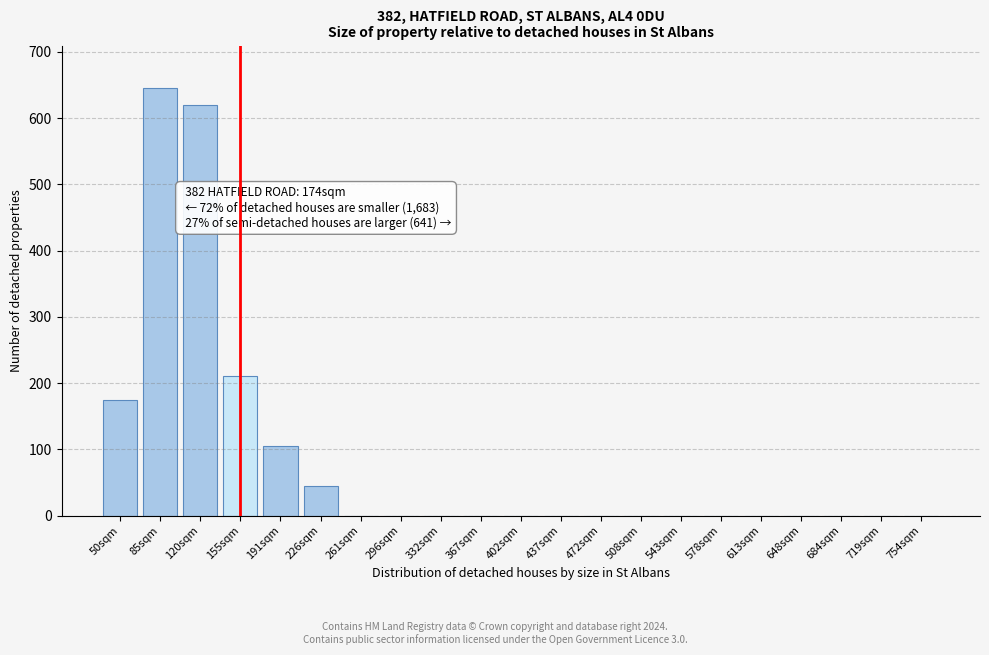

Reading left to right, transcribe all the data shown in this chart.

50sqm=175	85sqm=645	120sqm=620	155sqm=210	191sqm=105	226sqm=45	261sqm=0	296sqm=0	332sqm=0	367sqm=0	402sqm=0	437sqm=0	472sqm=0	508sqm=0	543sqm=0	578sqm=0	613sqm=0	648sqm=0	684sqm=0	719sqm=0	754sqm=0